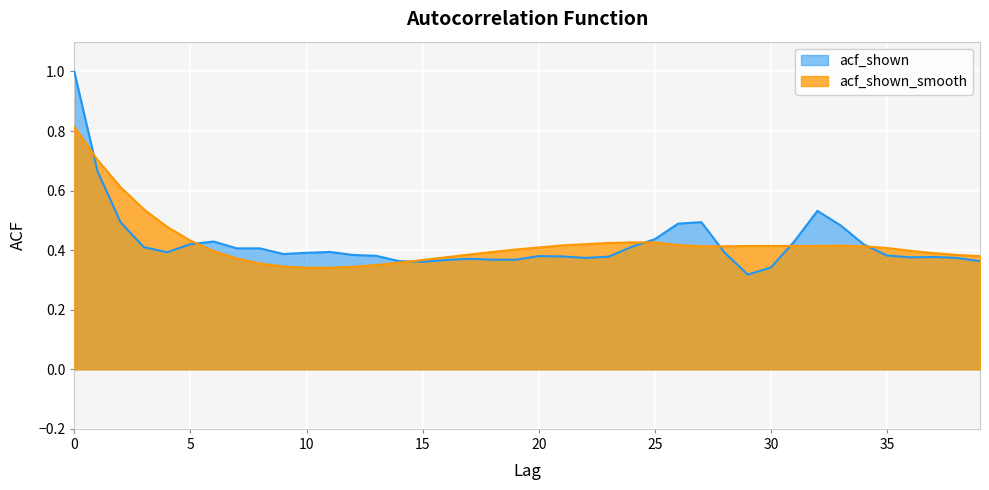

Count the acf_shown_smooth values in the range 0 to 1.

40